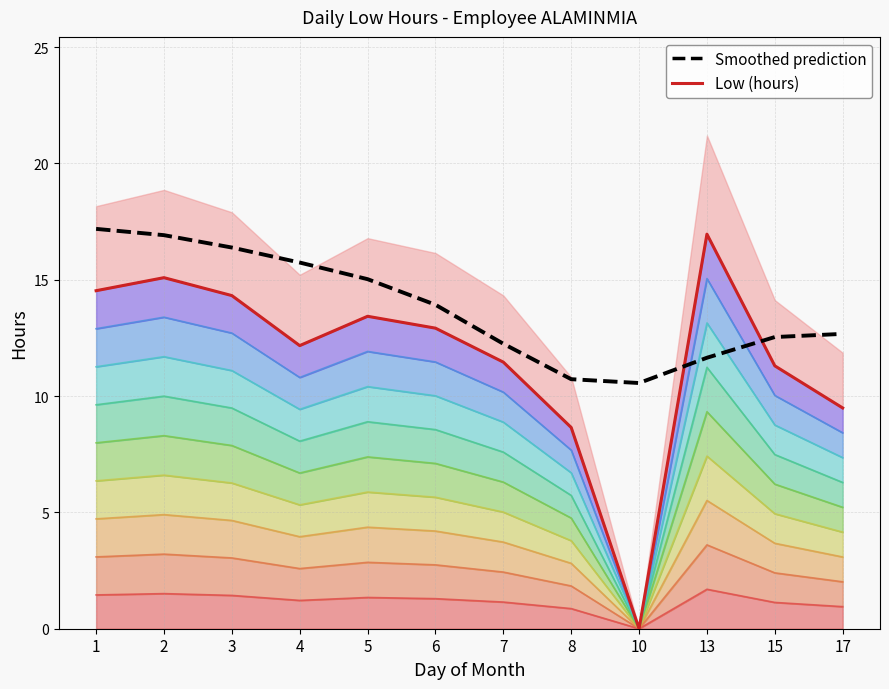

Reading right to left, extract all data points from this chart.

Level 9: 9.5	11.3	17.0	0.0	8.7	11.5	12.9	13.4	12.2	14.3	15.1	14.5
Low (hours): 9.5	11.3	17.0	0.0	8.7	11.5	12.9	13.4	12.2	14.3	15.1	14.5
Smoothed prediction: 12.7	12.5	11.6	10.6	10.7	12.2	13.9	15.0	15.7	16.4	16.9	17.2